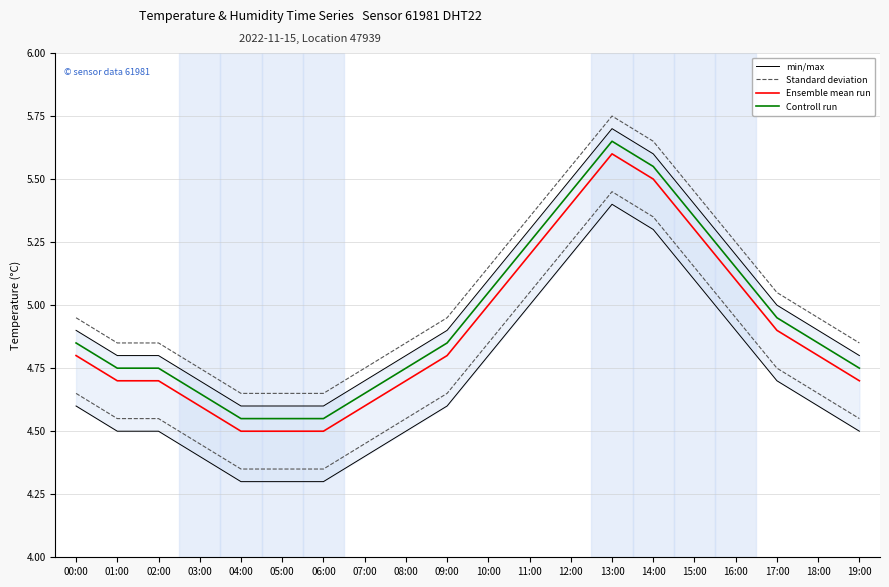

True or false: Controll run has more than 1 points higher than both neighbors.

False